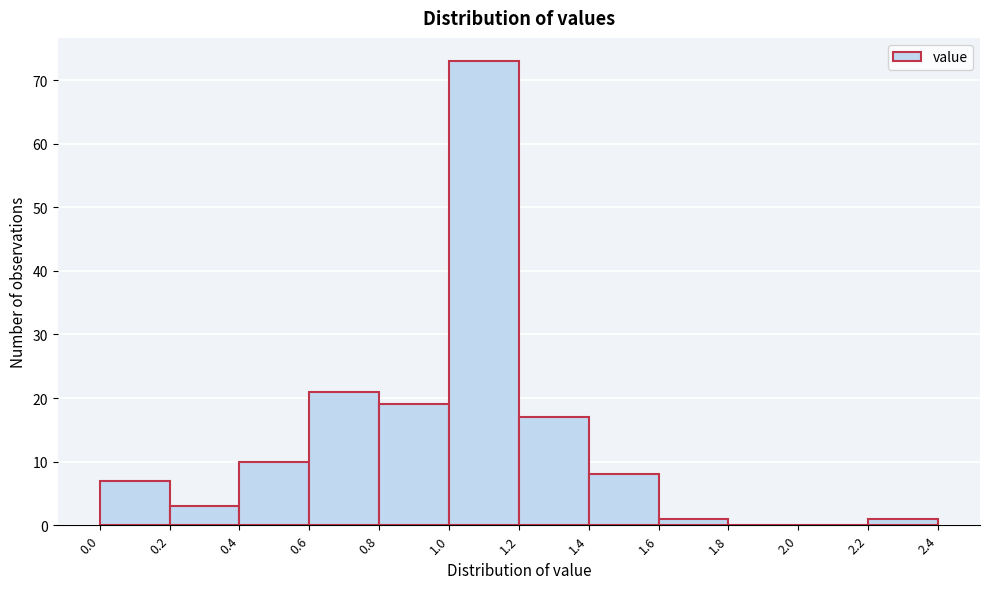

Reading left to right, transcribe this chart: for each bar, give the range it covers on the x-axis and its height. The values are not printed on the chart, so give them approximately, as read against the axis.

0.0 to 0.2: 7
0.2 to 0.4: 3
0.4 to 0.6: 10
0.6 to 0.8: 21
0.8 to 1.0: 19
1.0 to 1.2: 73
1.2 to 1.4: 17
1.4 to 1.6: 8
1.6 to 1.8: 1
1.8 to 2.0: 0
2.0 to 2.2: 0
2.2 to 2.4: 1